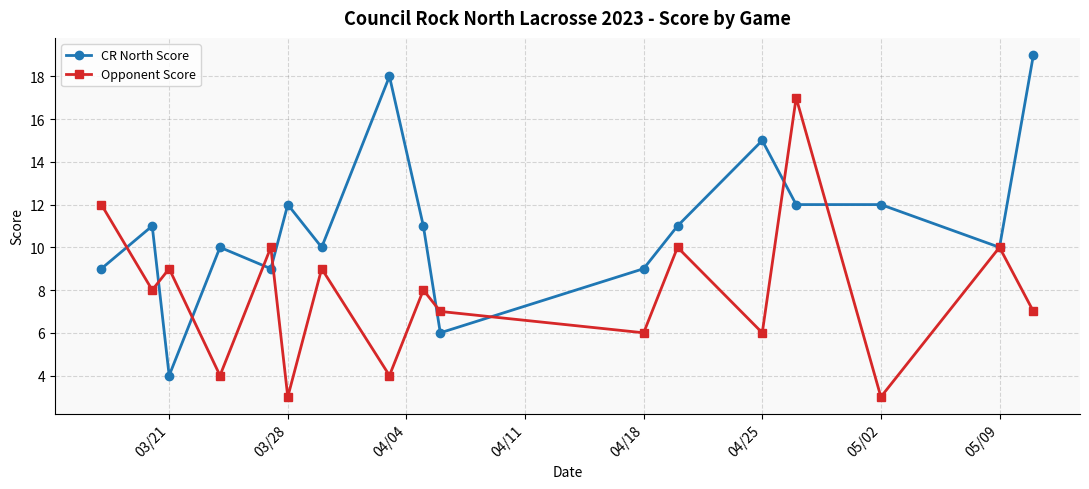

Count the number of data series in this chart.

2